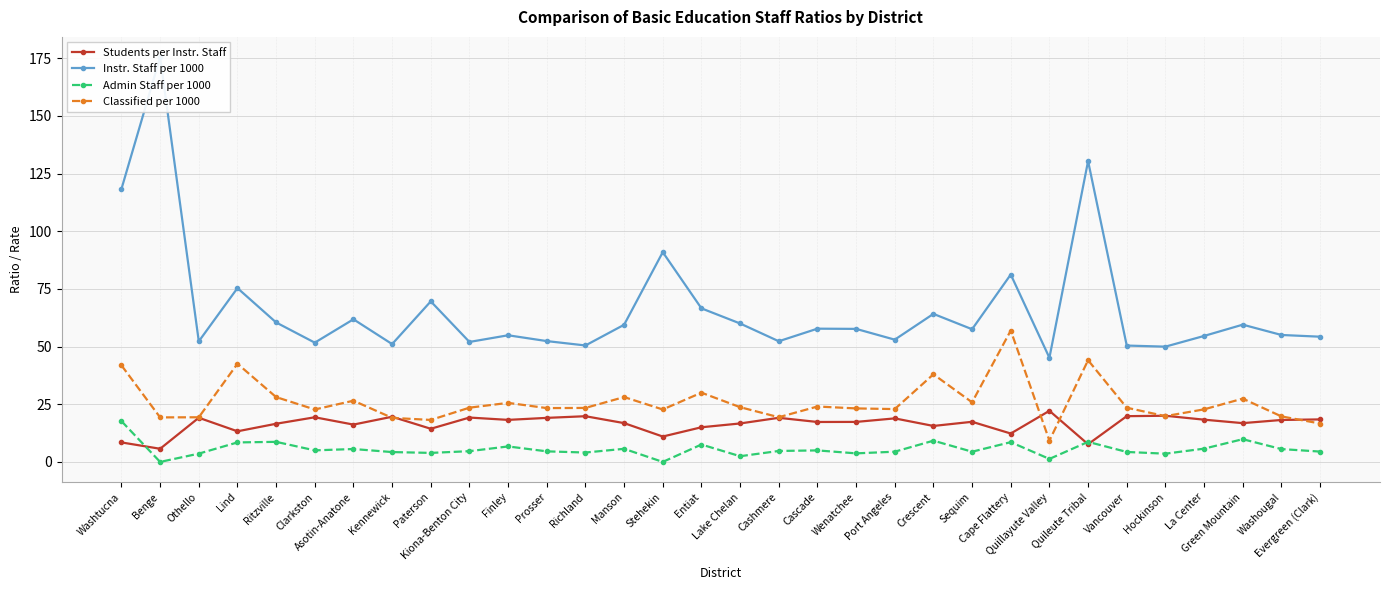

The value of Students per Instr. Staff at Crescent is 8.6. True or false?

False